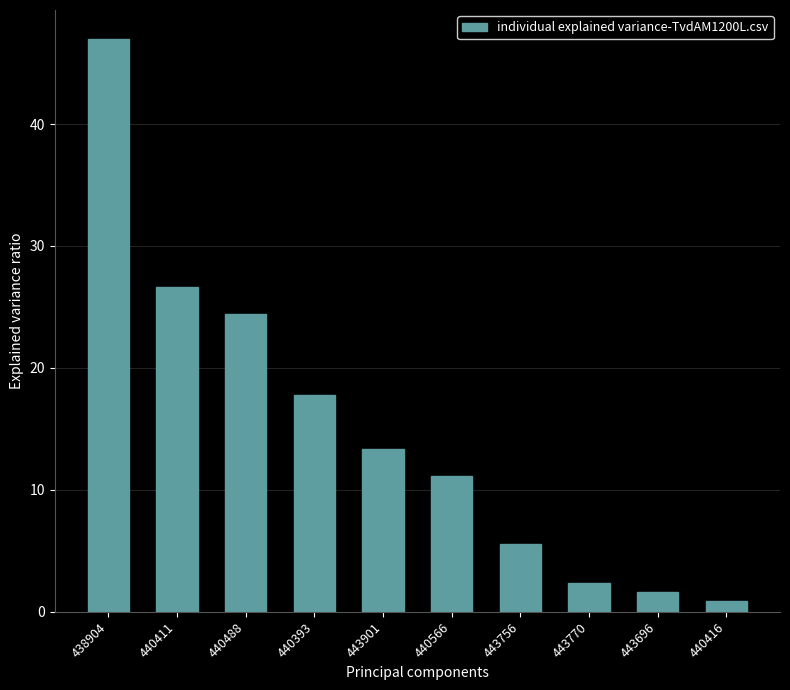

Which label corresponds to the smallest value in the chart?

440416